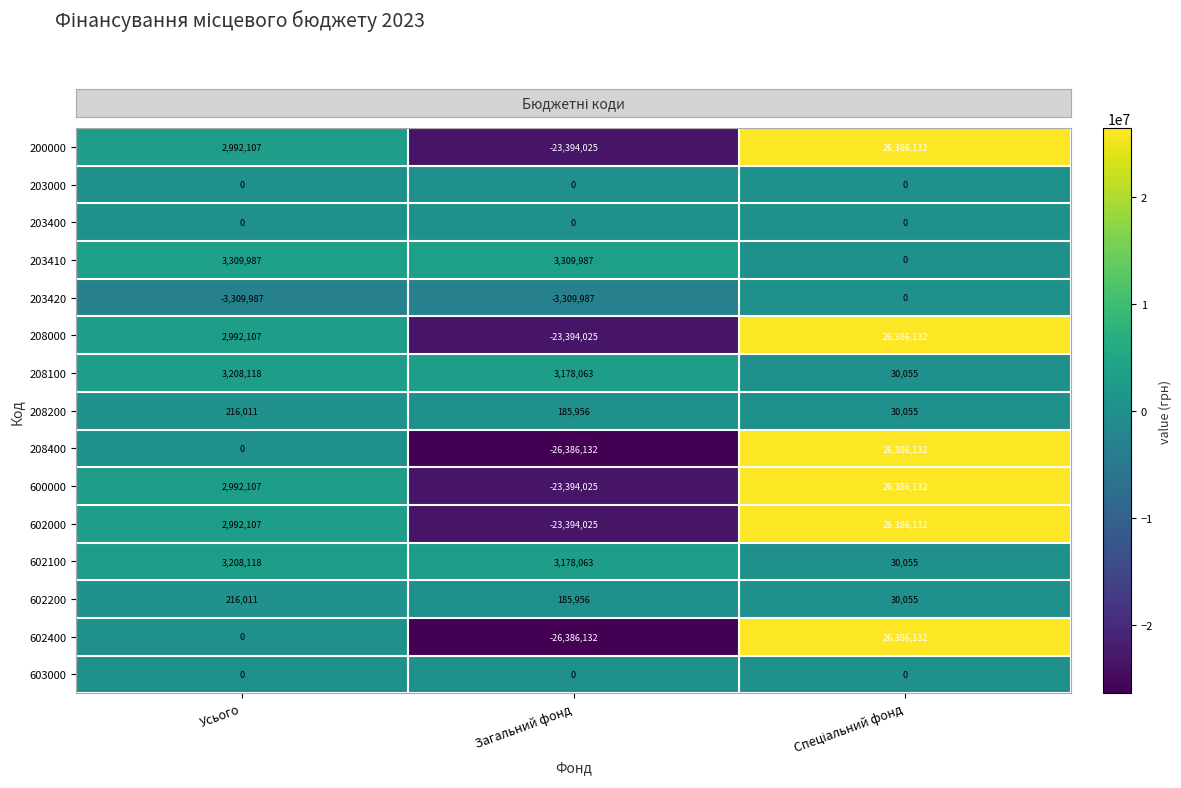

Is it true that 600000 equals -23394025 at Загальний фонд?

True